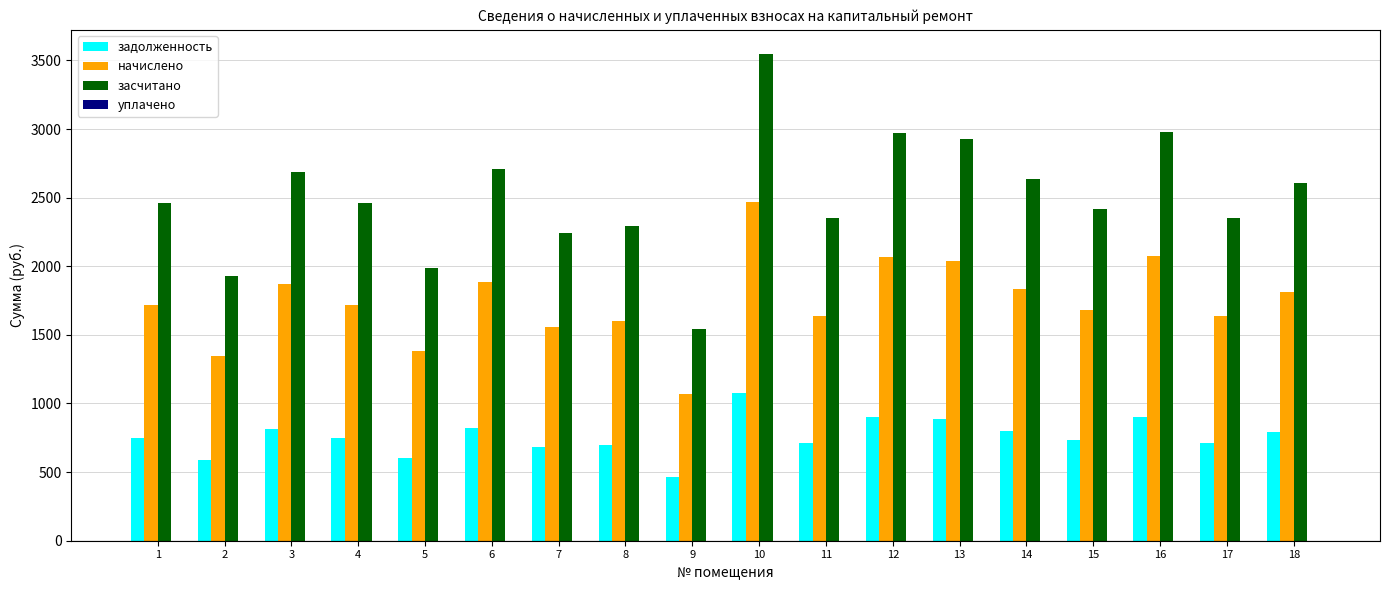

What is the difference between the highest and lowest values at 18?

1813.5